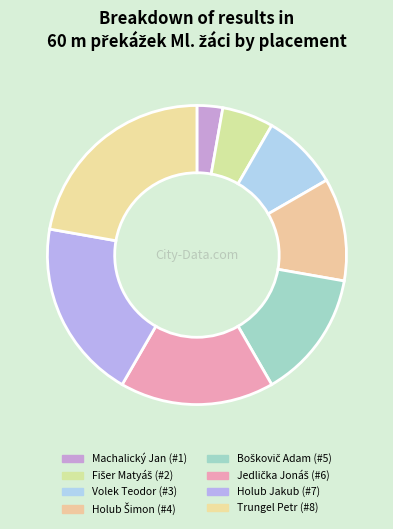

Which category has the biggest portion of the pie?

Trungel Petr